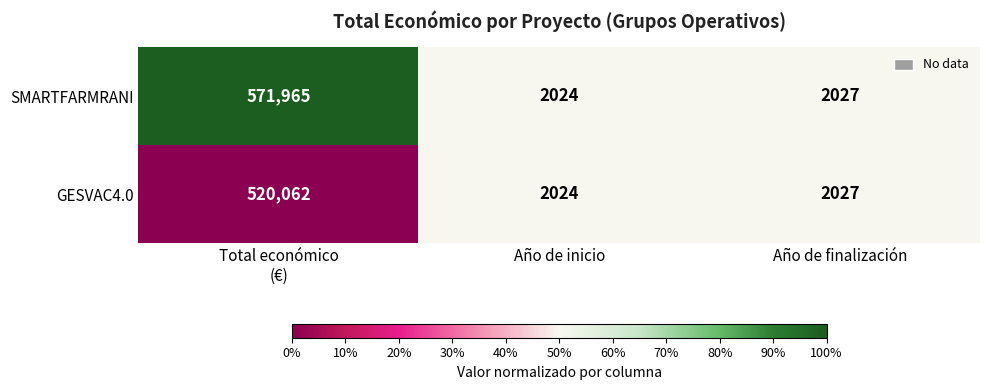

The value of GESVAC4.0 at Año de finalización is 2849. True or false?

False